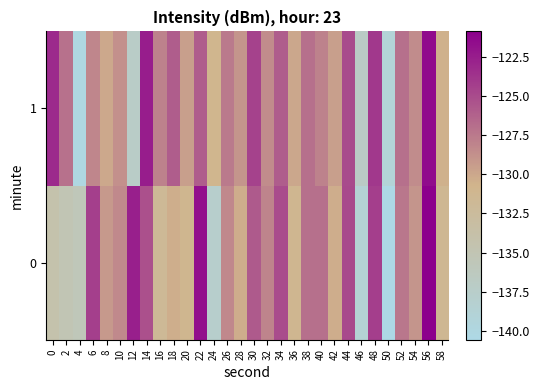

Which series has the largest total across all categories?

1